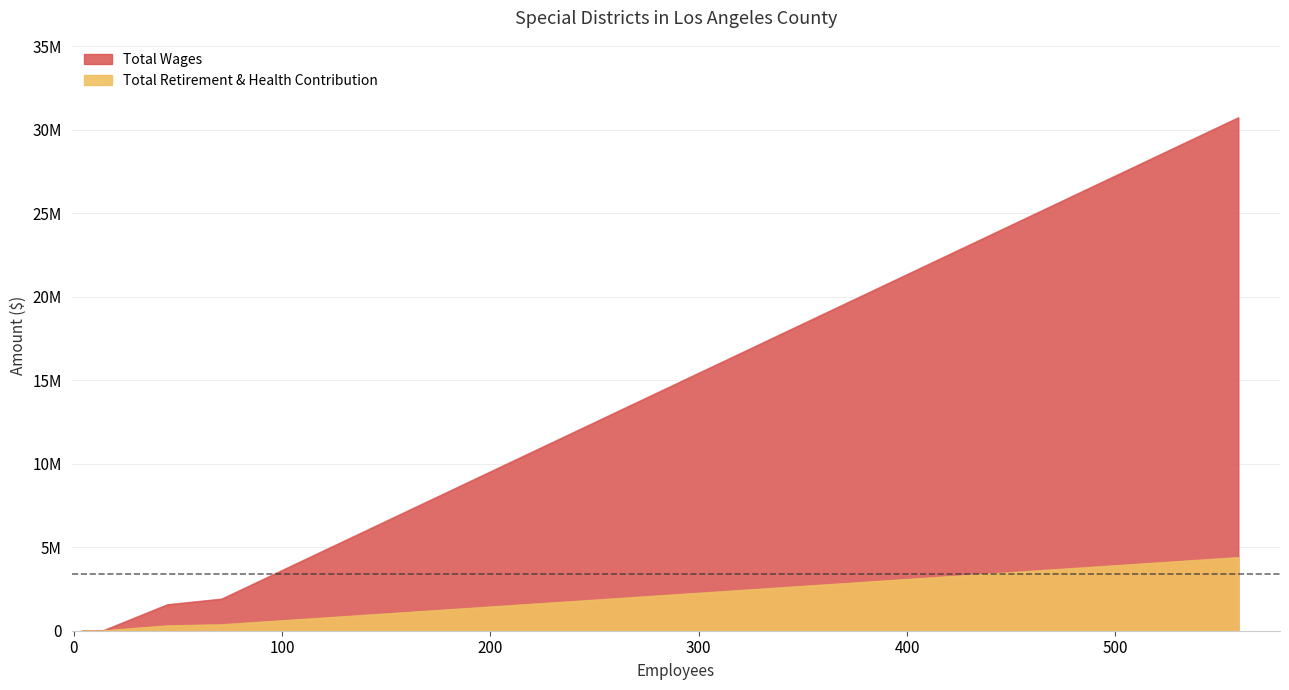

What is the label of the 8th point from the left?

13